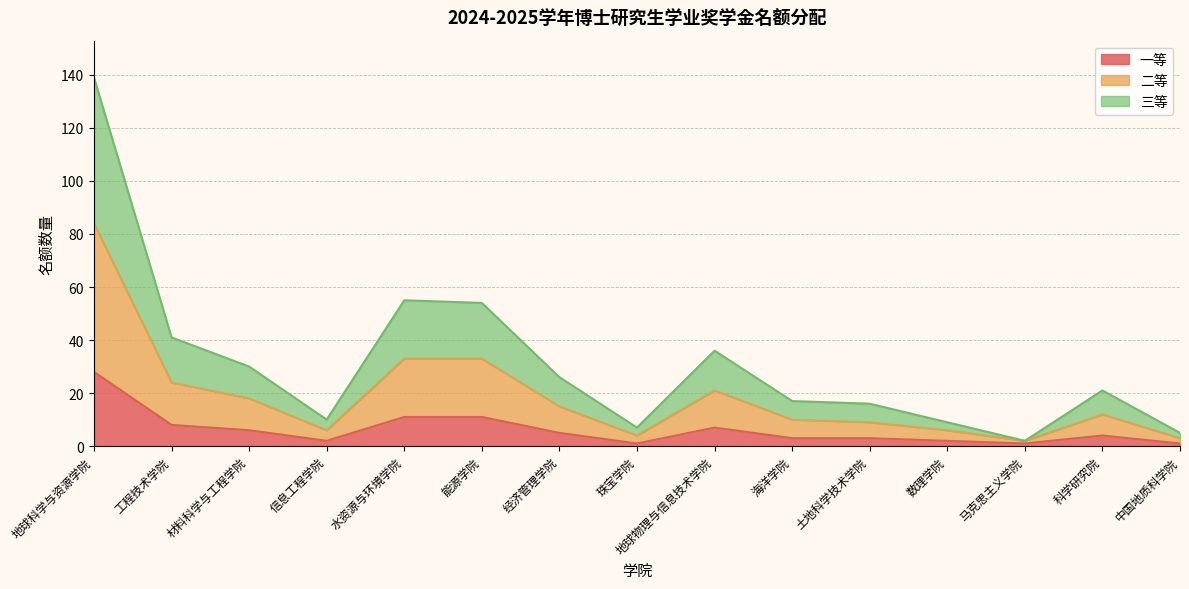

What is the total value across all series at 科学研究院?

21